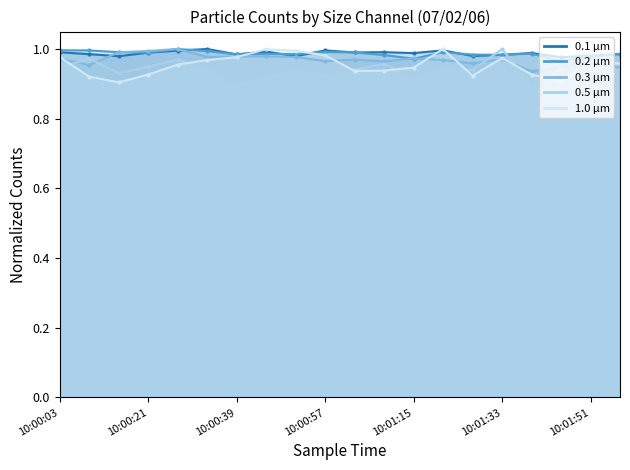

Where do 1.0 µm and 0.3 µm first cross each other?

10:00:03 and 10:00:09